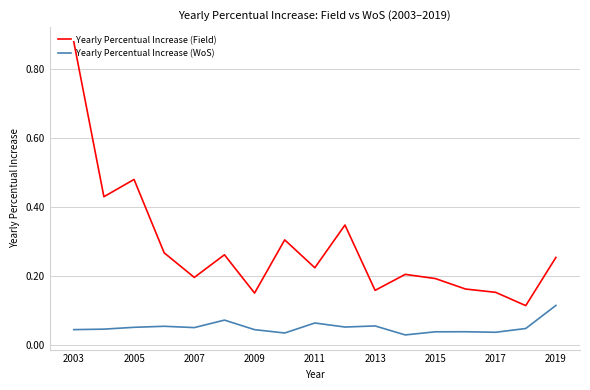

Which series has the largest total across all categories?

Yearly Percentual Increase (Field)